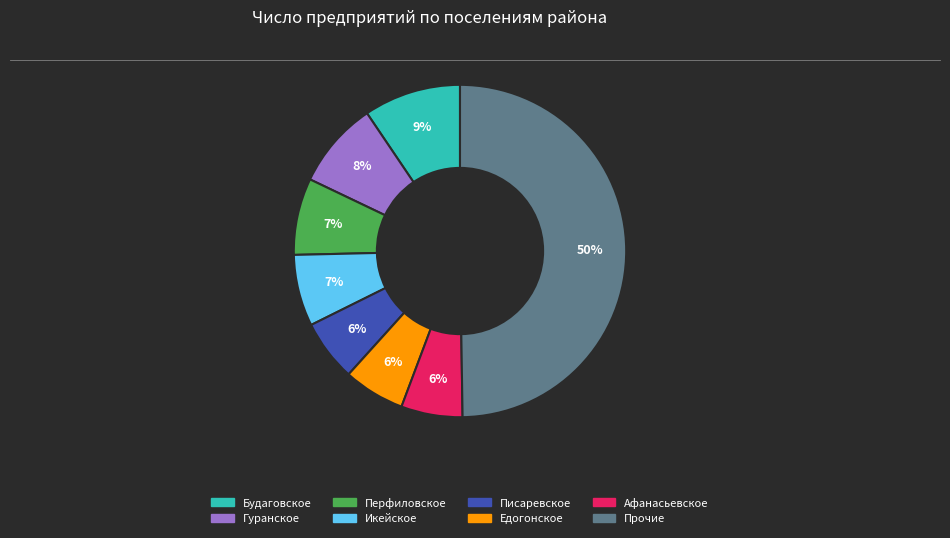

To the nearest percent, what is the average slice percentage?

12%